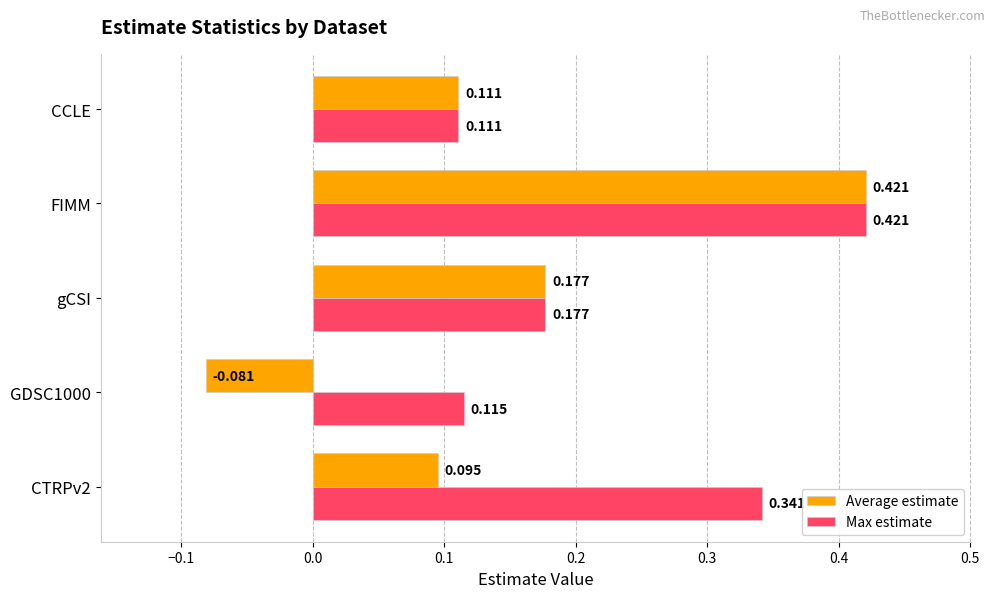

Which series has the widest spread of values?

Average estimate